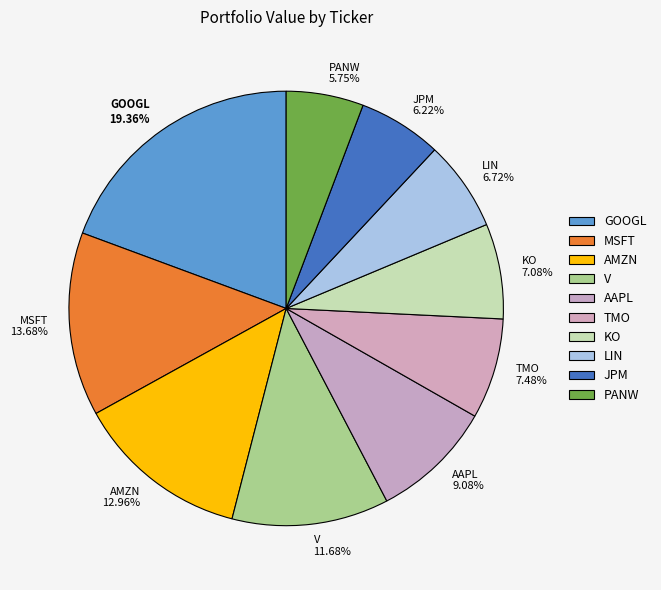

To the nearest percent, what percentage of the pie is TMO?

7%